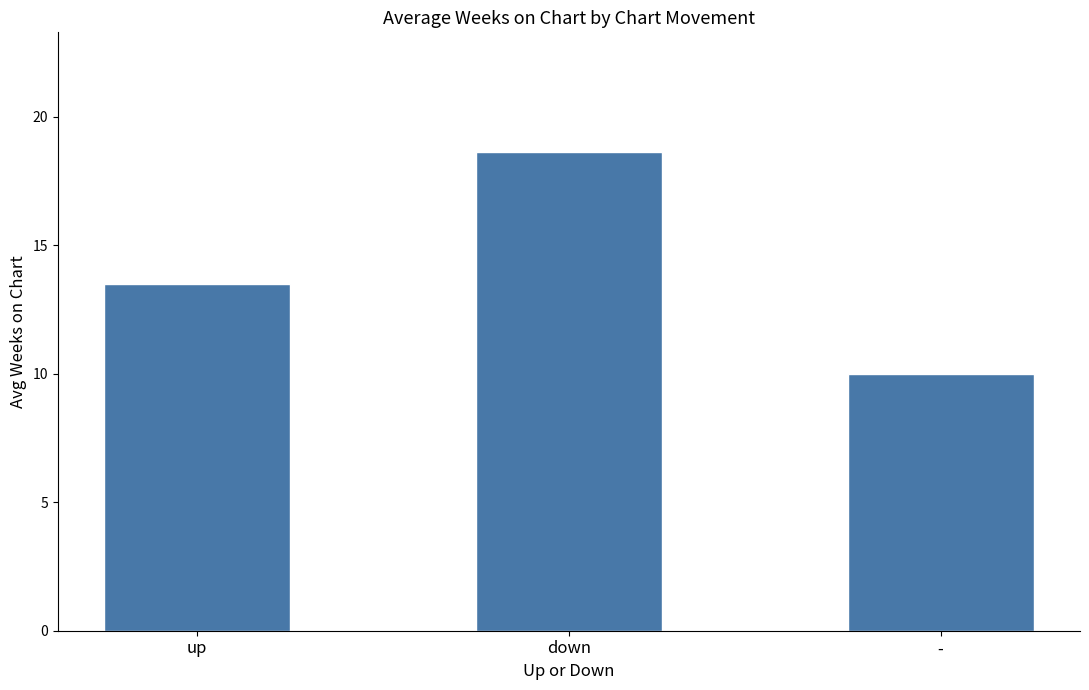

Rank the categories by value from highest to lowest.

down, up, -